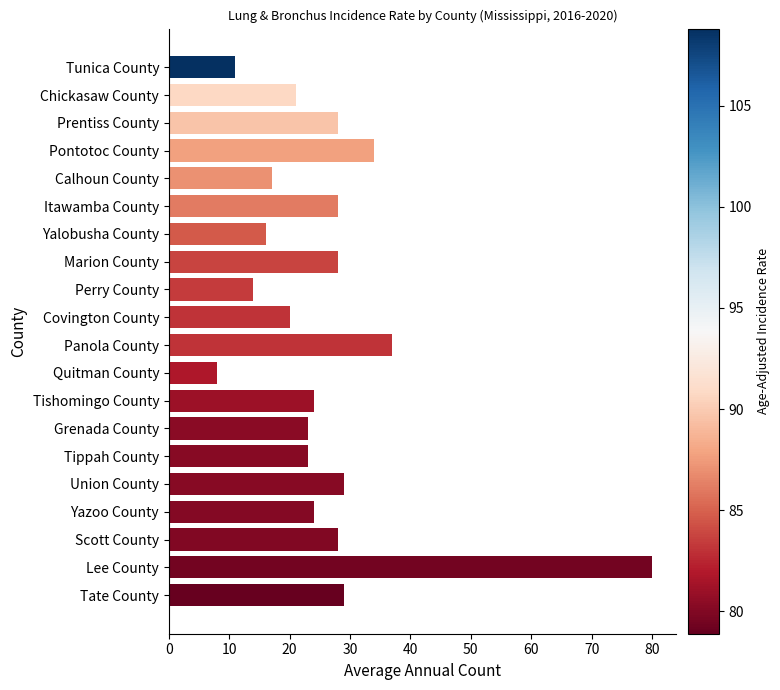

What is the change in value from Tunica County to Pontotoc County?

+23